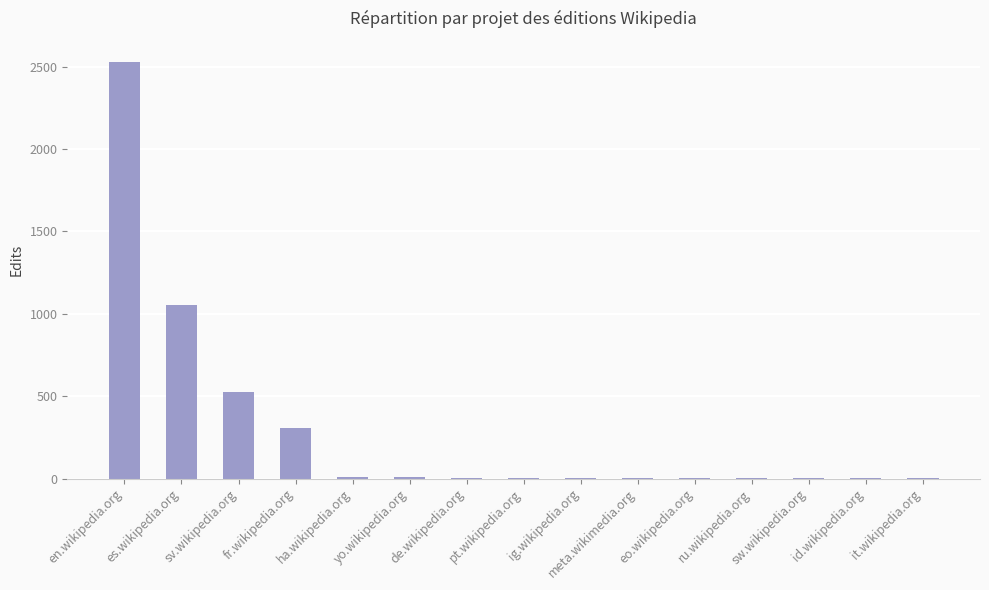

What is the maximum value shown in the chart?

2530